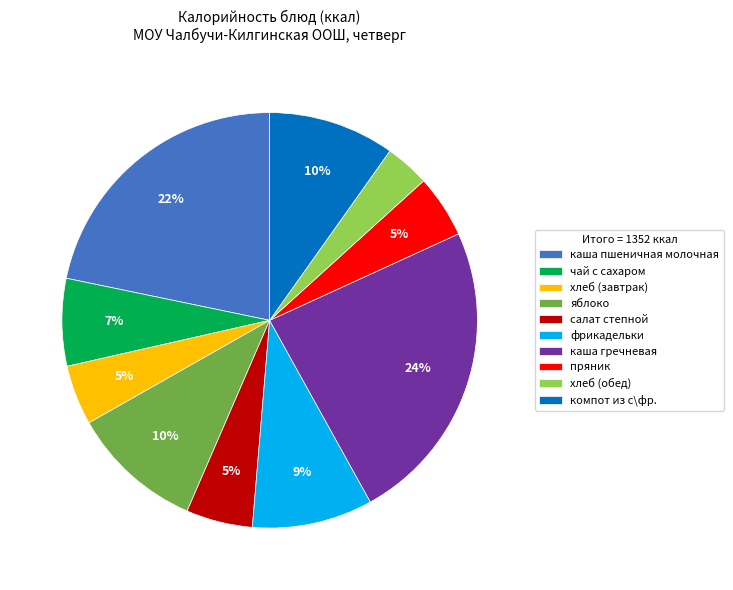

How many segments does this pie chart have?

10